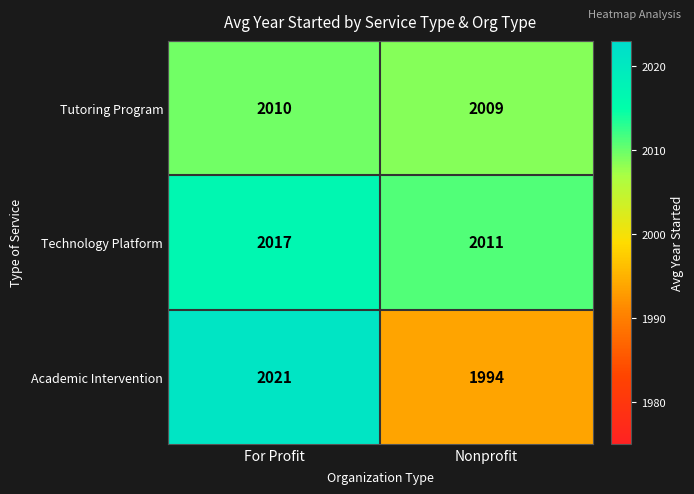

Rank the series at For Profit from lowest to highest value.

Tutoring Program, Technology Platform, Academic Intervention